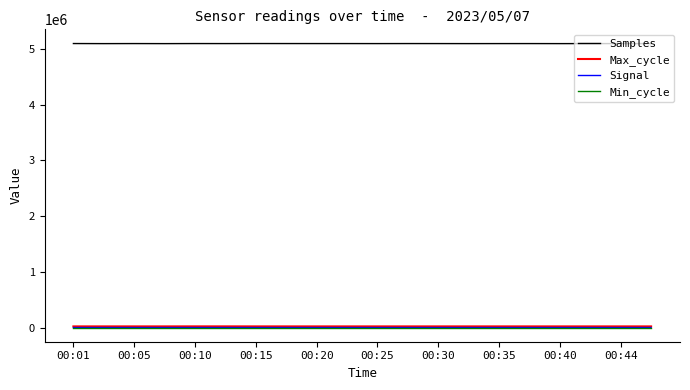

True or false: Samples and Signal cross at least once.

False